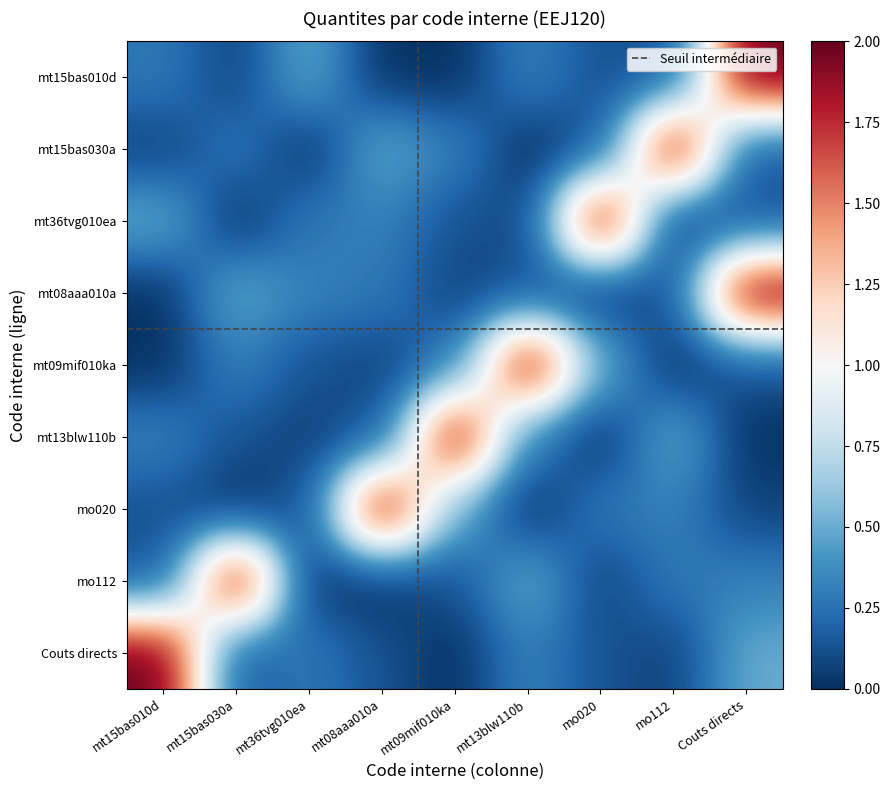

What is the average value of the mo112 series?

0.4